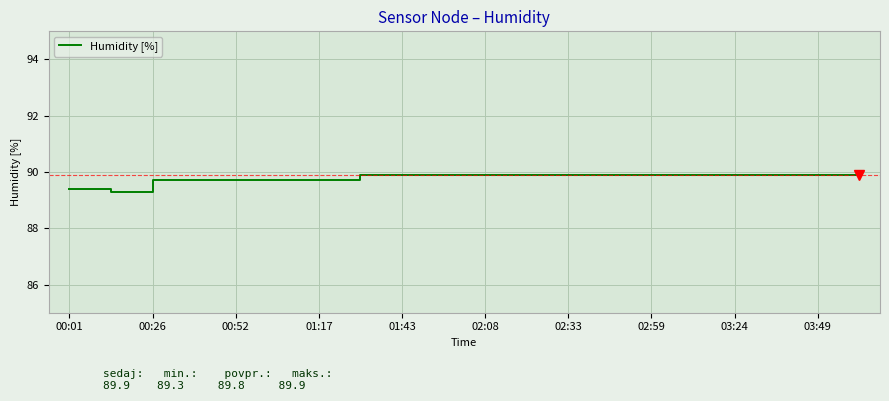

What is the difference between the maximum and minimum values?

0.6